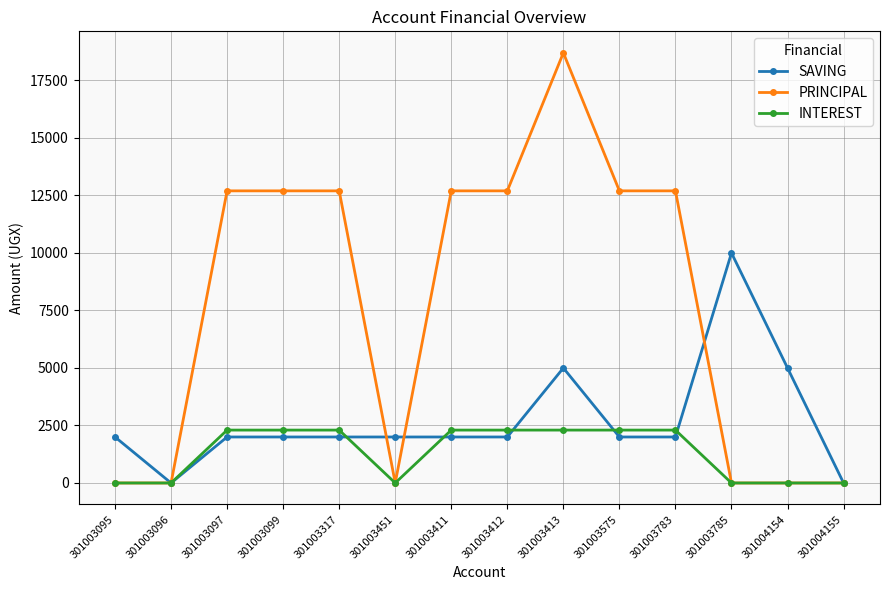

How many values in the INTEREST series are below 2300?

6